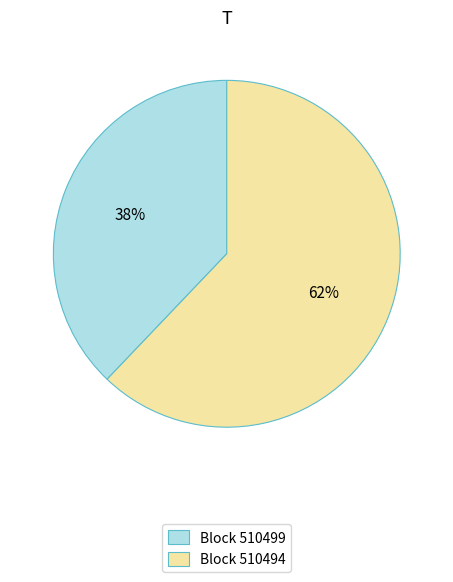

Between Block 510499 and Block 510494, which is larger?

Block 510494